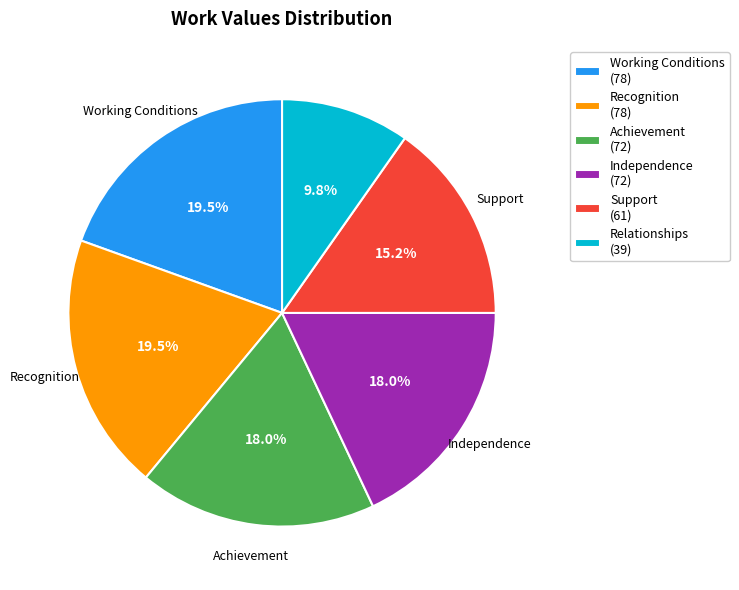

Is the sum of Support (61) and Working Conditions (78) greater than half?

No